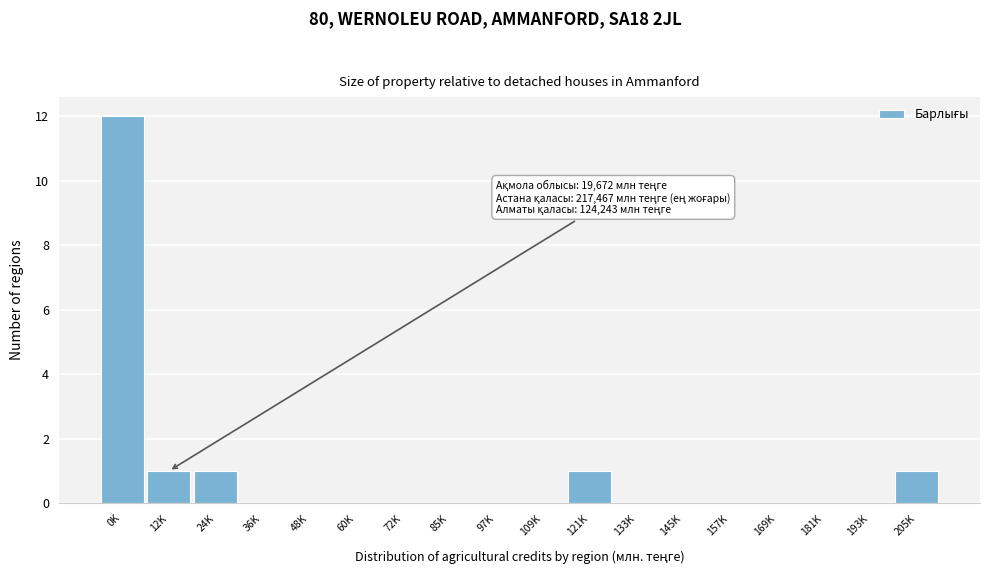

Reading left to right, extract all data points from this chart.

0K=12	12K=1	24K=1	36K=0	48K=0	60K=0	72K=0	85K=0	97K=0	109K=0	121K=1	133K=0	145K=0	157K=0	169K=0	181K=0	193K=0	205K=1